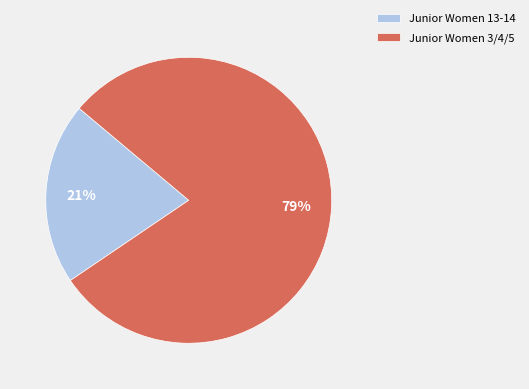

Is there any slice that represents more than half of the pie?

Yes